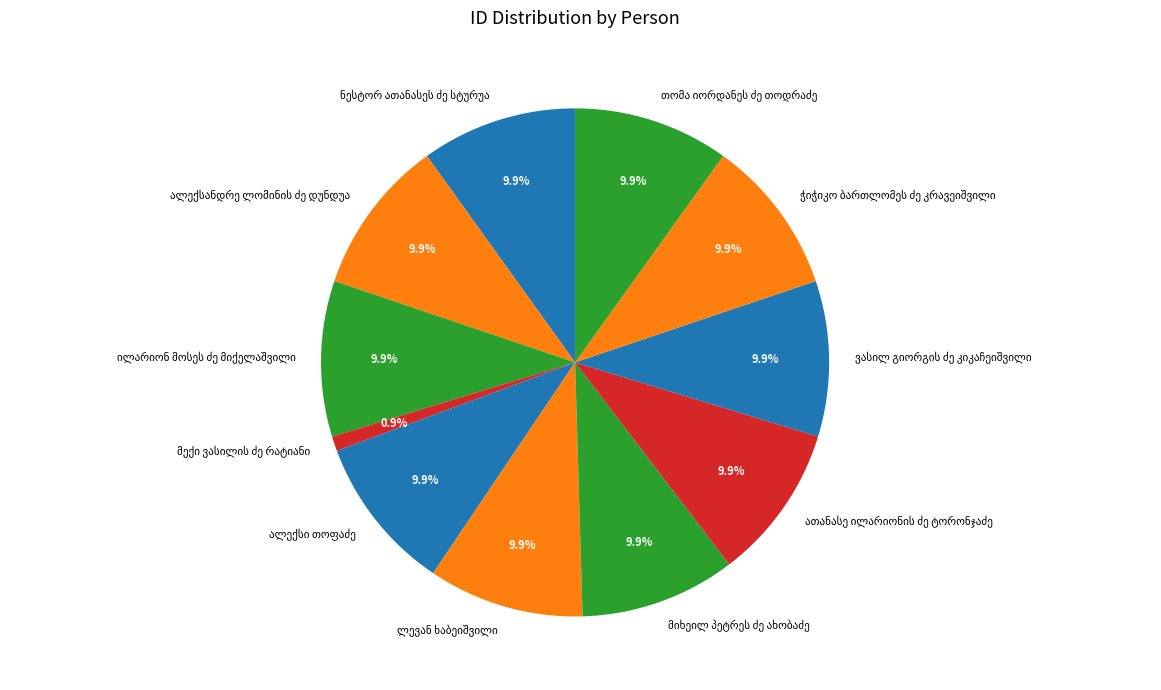

Is there any slice that represents more than half of the pie?

No